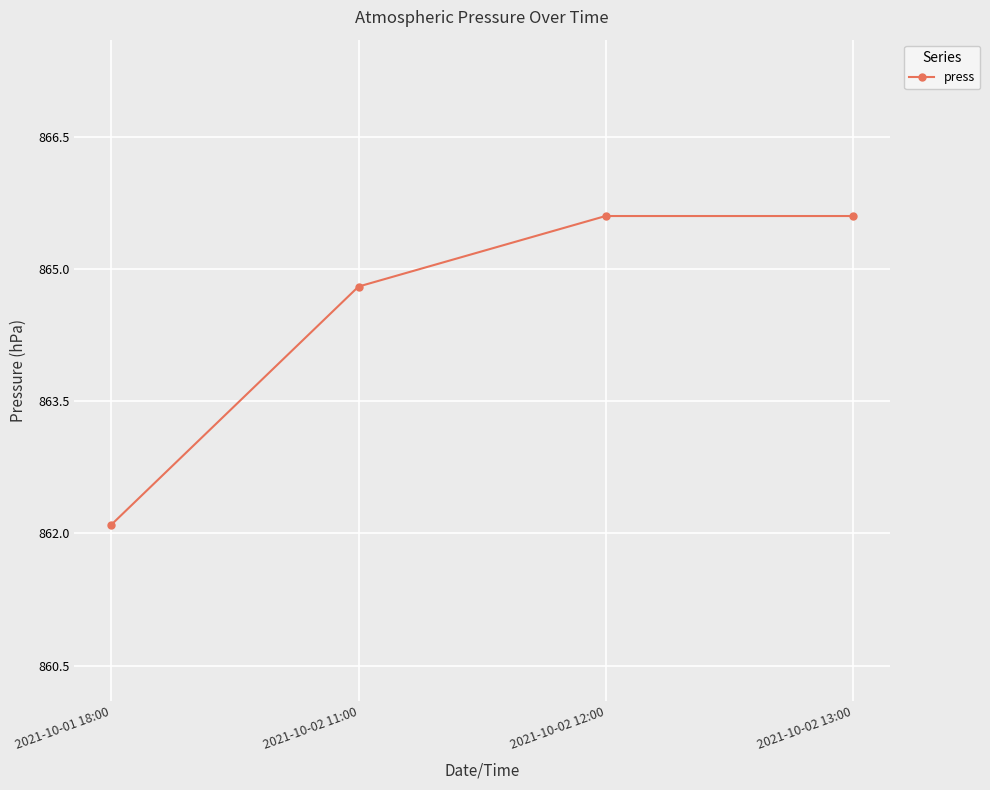

What is the value of the 2nd point from the left?

864.8